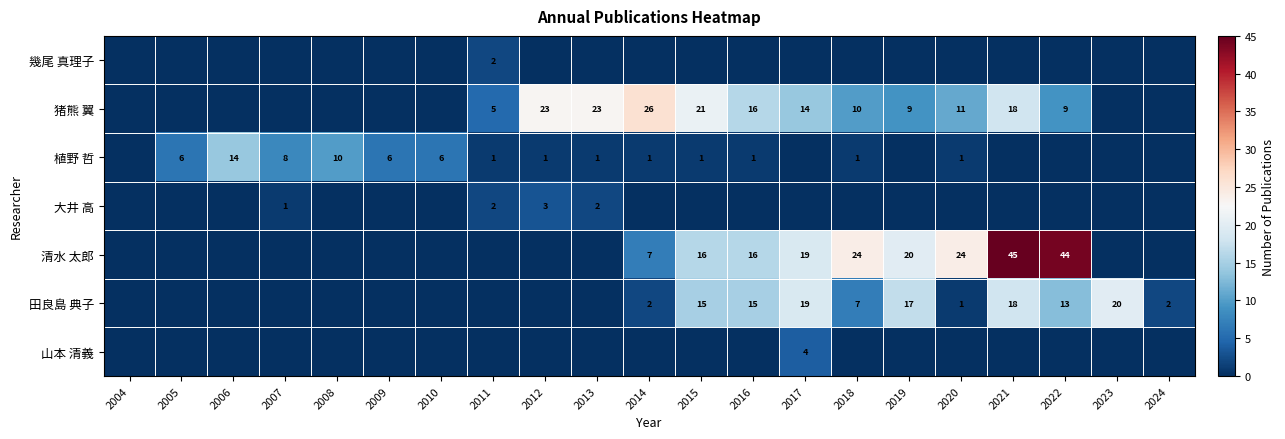

The value of 大井 高 at 2007 is 1. True or false?

True